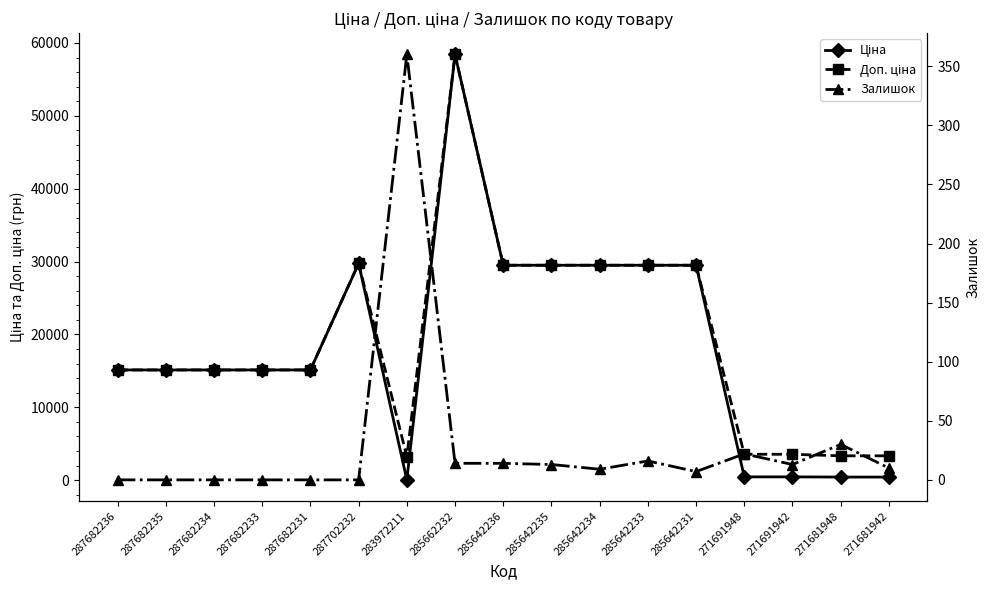

The Доп. ціна series shows 3545.0 at 271691948. True or false?

True